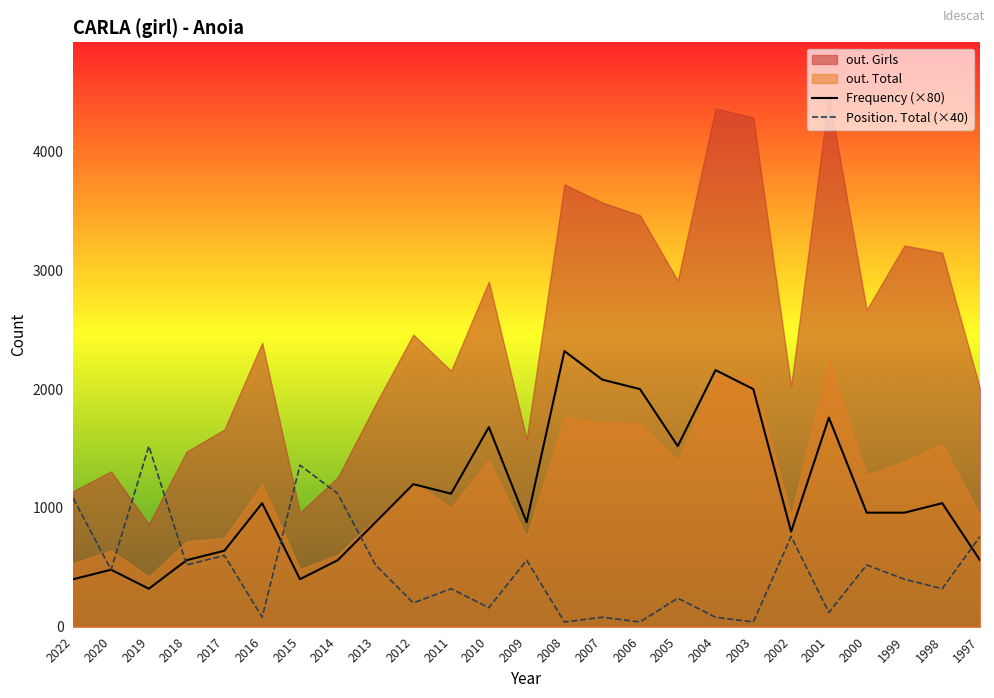

True or false: out. Girls and out. Total cross at least once.

False